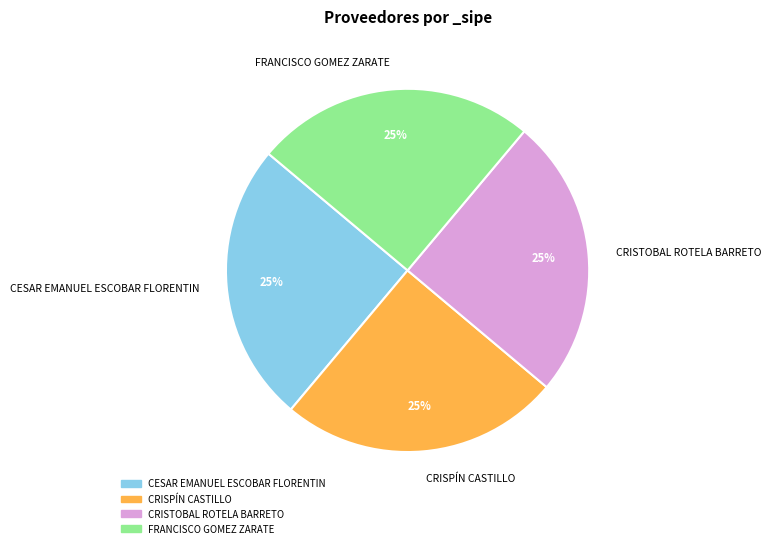

Is it true that CRISTOBAL ROTELA BARRETO is 34% of the pie?

False